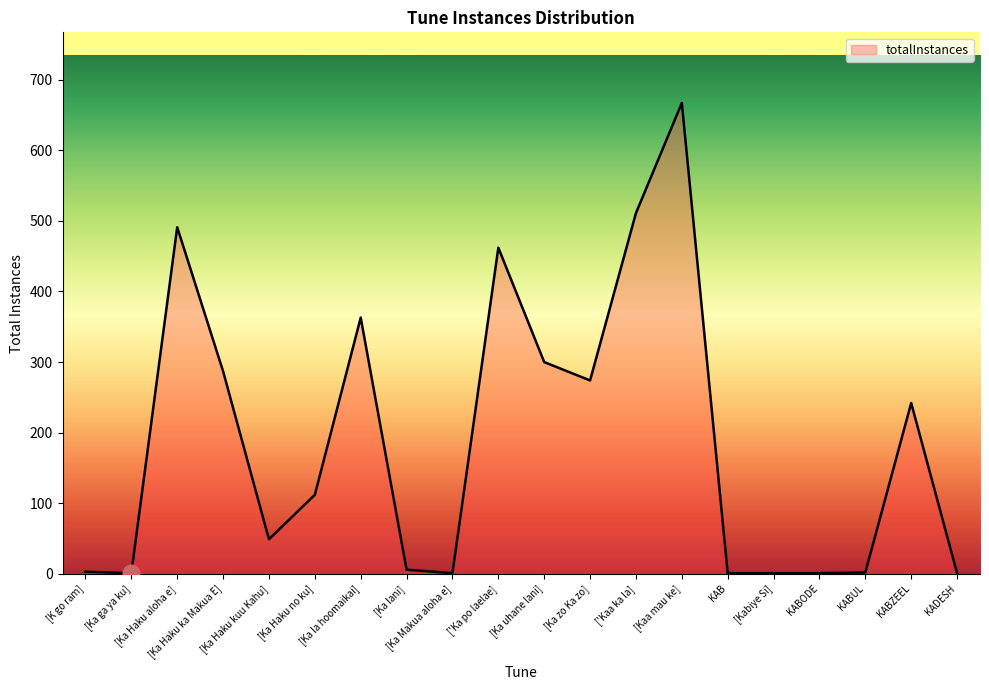

Which has a higher value, ['Kaa ka la] or [Ka Makua aloha e]?

['Kaa ka la]